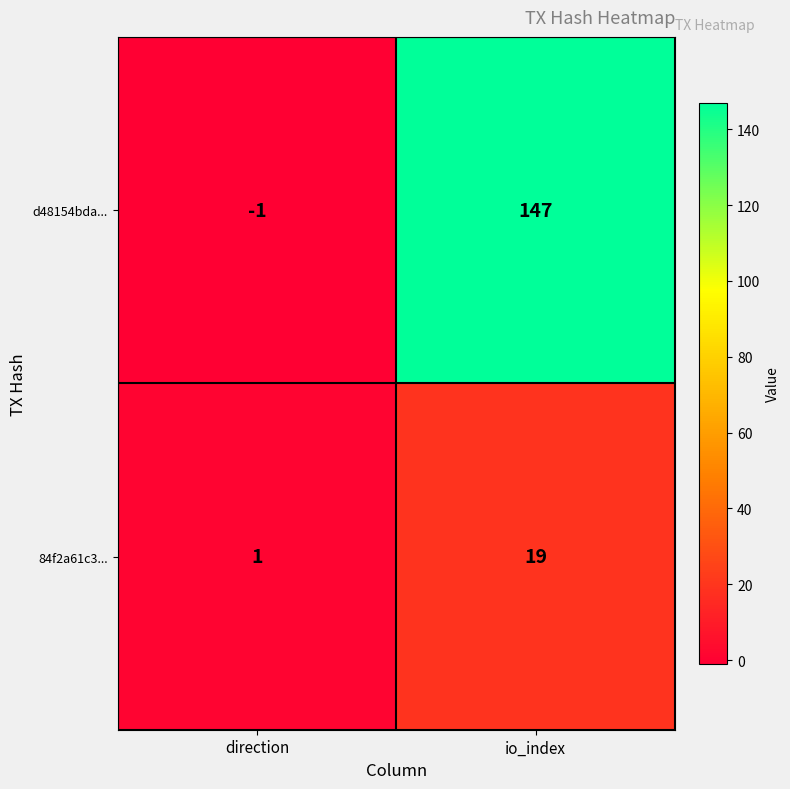

What is the maximum value shown in the chart?

147